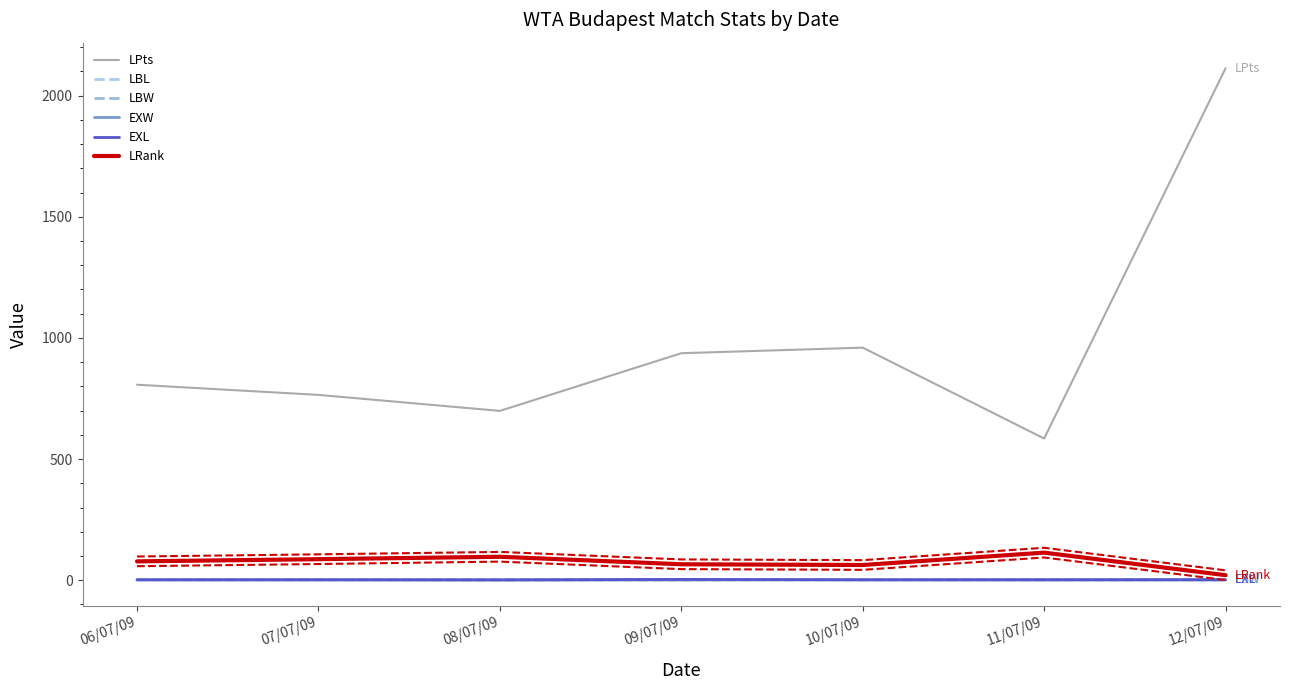

What is the maximum value shown in the chart?

2113.0